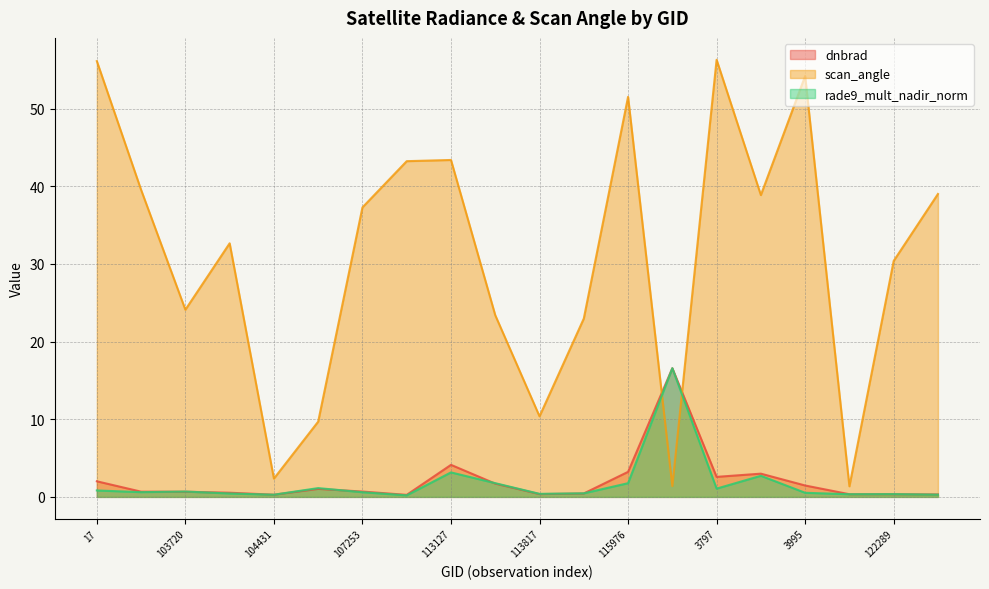

What is the spread (max minus min) of values at 120041?

36.2